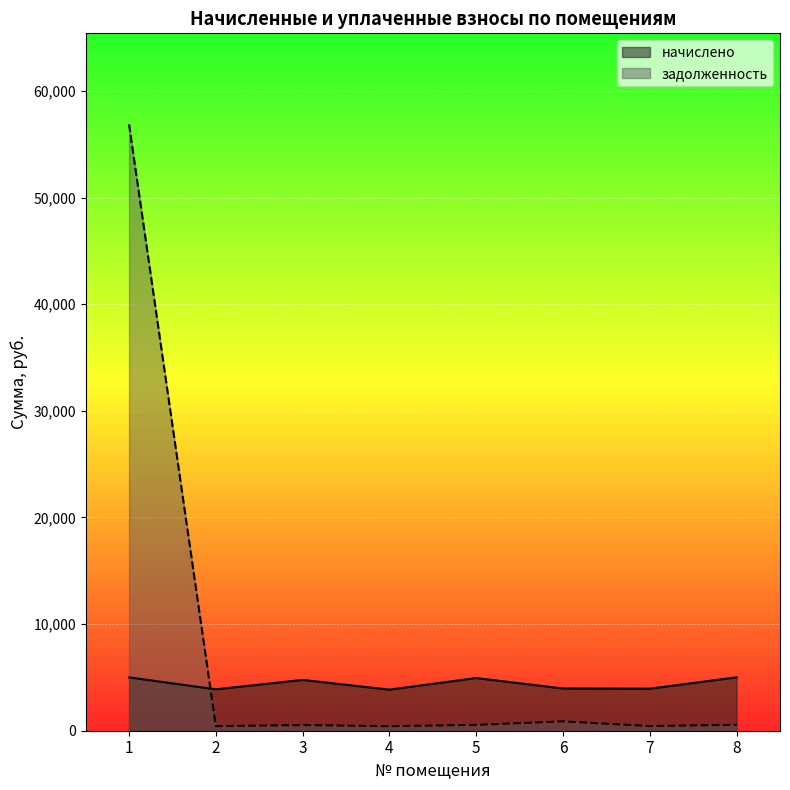

What are all the series names shown in the legend?

начислено, задолженность